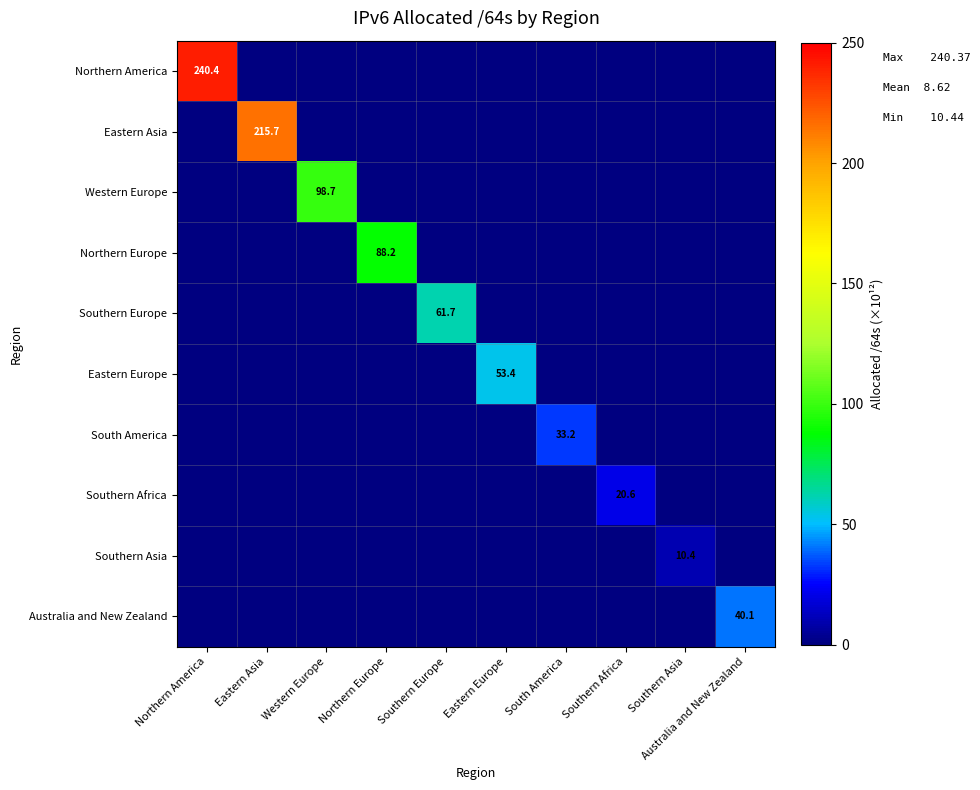

At which category is the sum across all series the highest?

Northern America